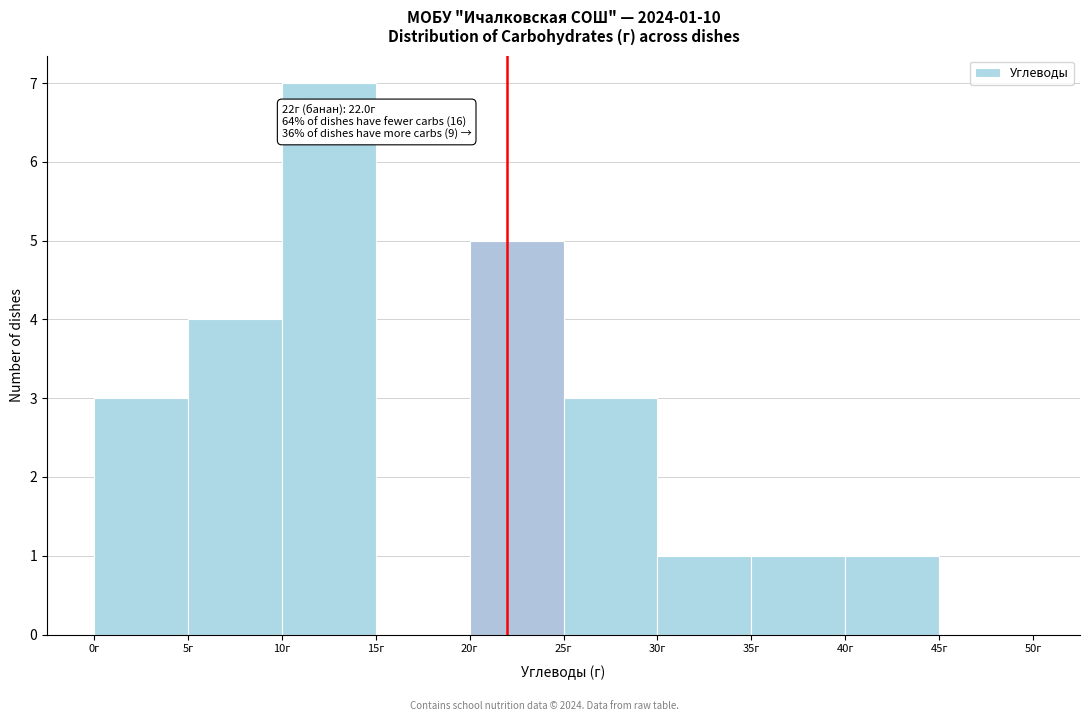

Which range on the x-axis has the tallest bar?

10 to 15